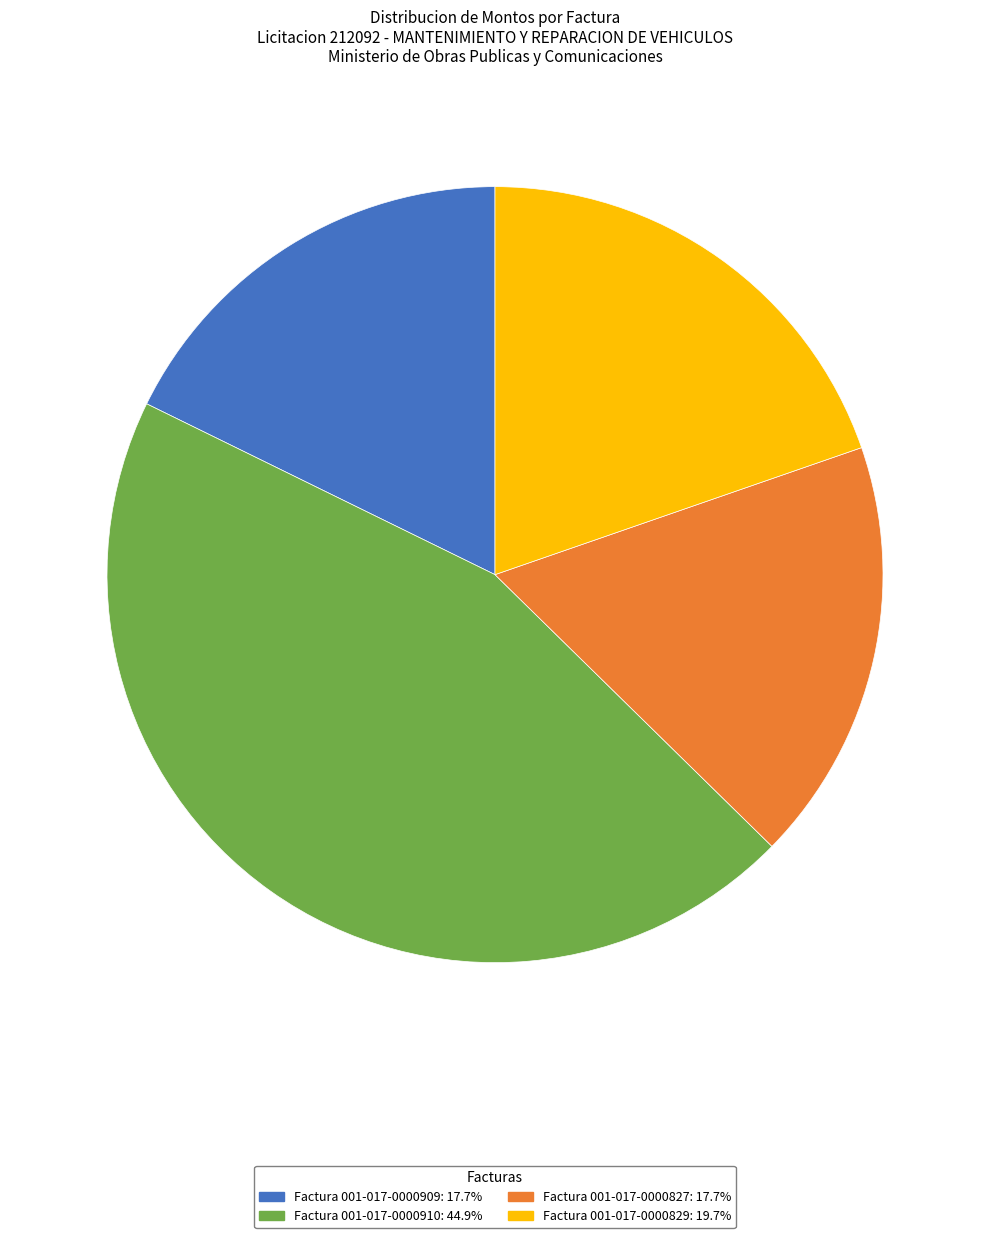

Which category has the biggest portion of the pie?

Factura 001-017-0000910